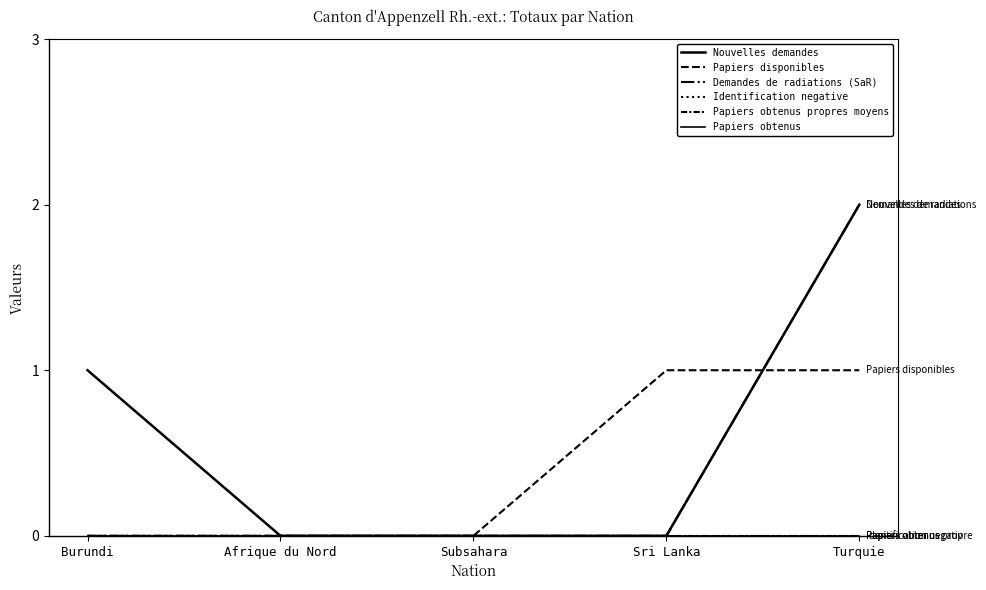

Which series has the widest spread of values?

Nouvelles demandes